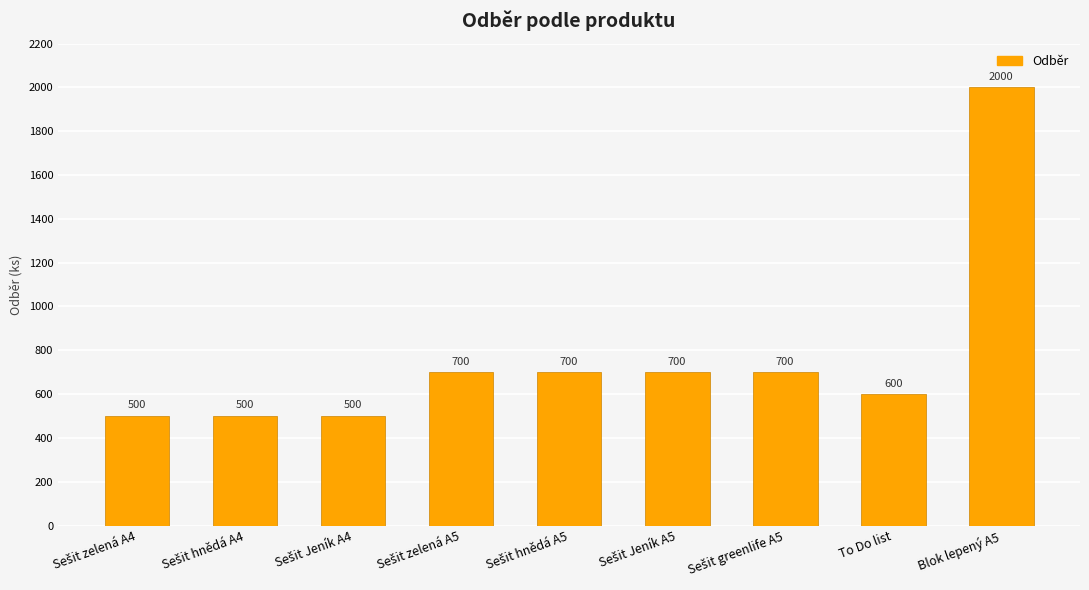

The value at Blok lepený A5 is 3327. True or false?

False